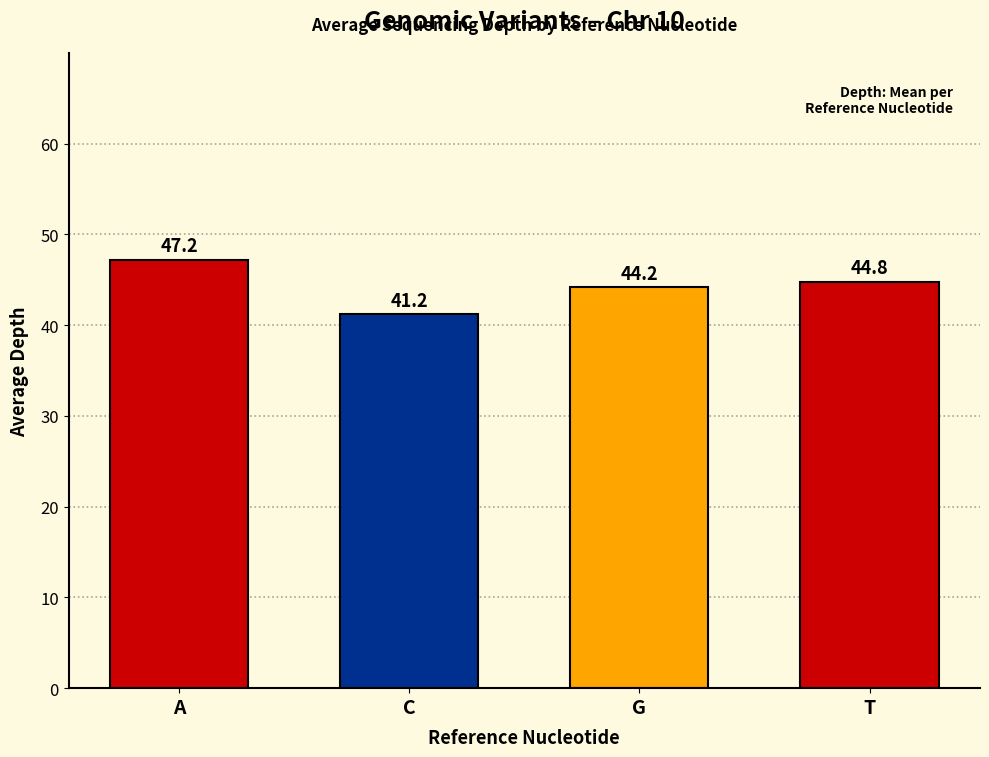

What is the difference between the maximum and minimum values?

6.0